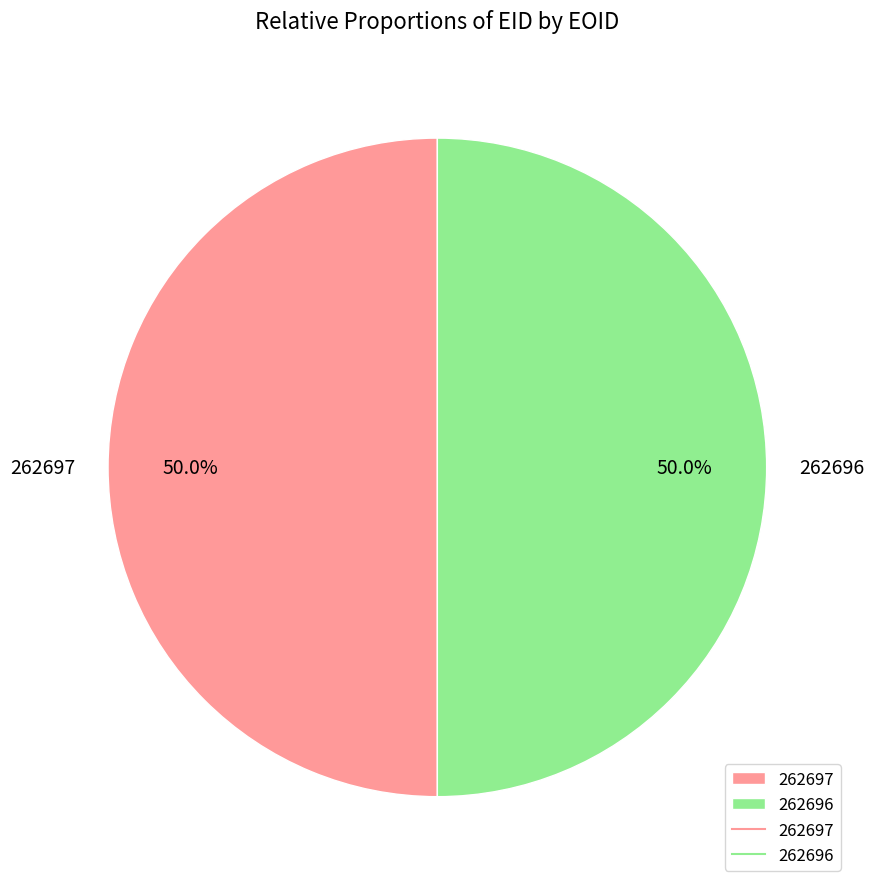

What percentage is NOT represented by 262696?

50.0%